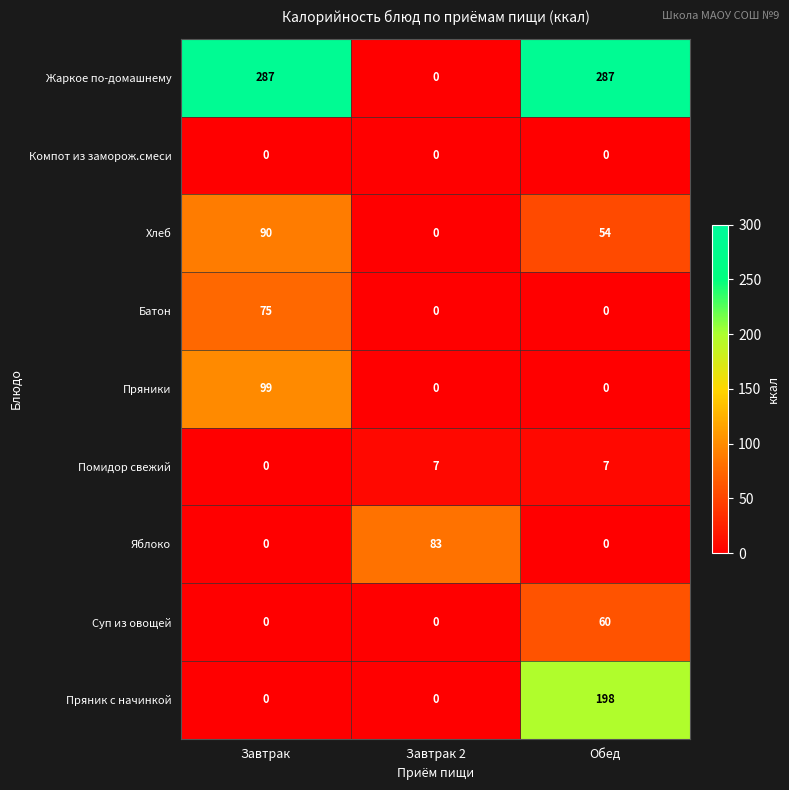

Count the Пряник с начинкой values in the range 0 to 198.

3